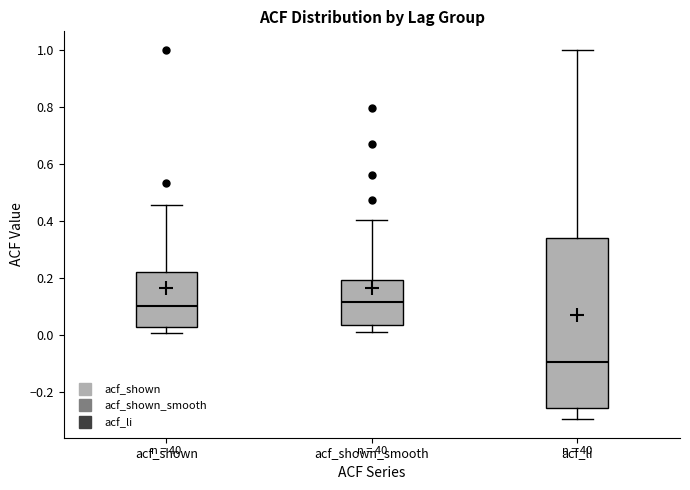

Comparing the boxes themselves (not the whiskers), which one is the tallest?

acf_li